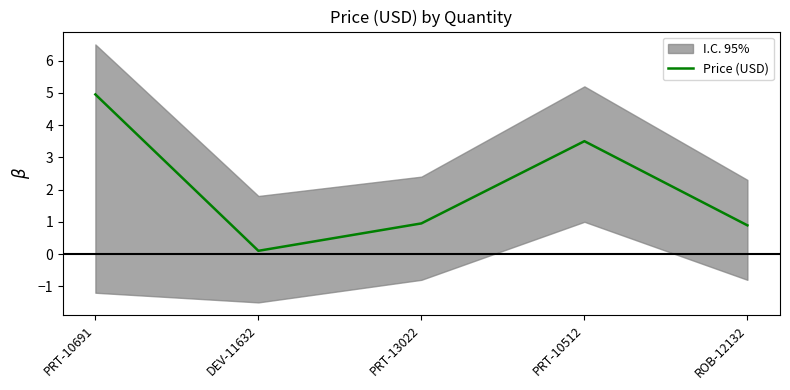

List the labels in order of value, largest first.

PRT-10691, PRT-10512, PRT-13022, ROB-12132, DEV-11632